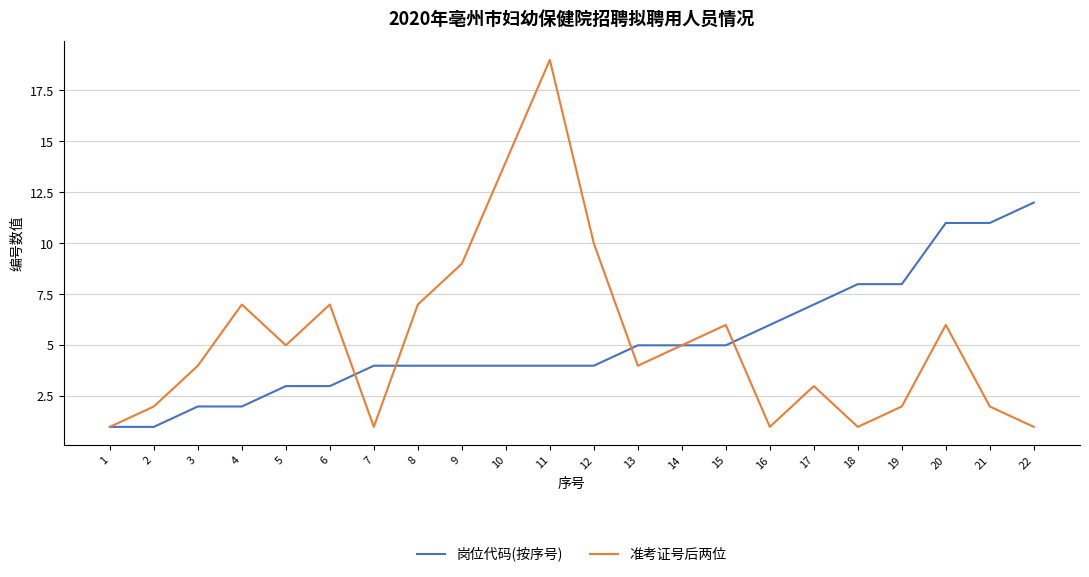

True or false: 岗位代码(按序号) has a value of 11 at 20.

True